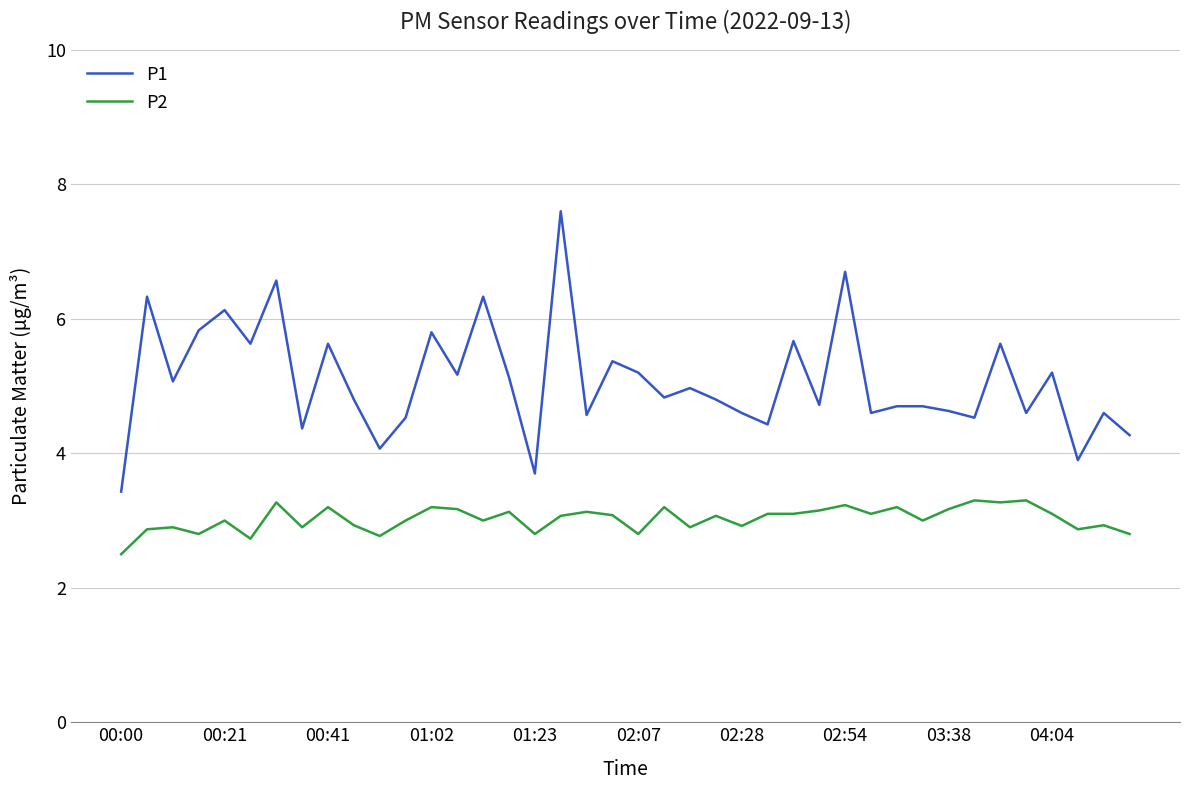

Rank the series by their average value, from highest to lowest.

P1, P2